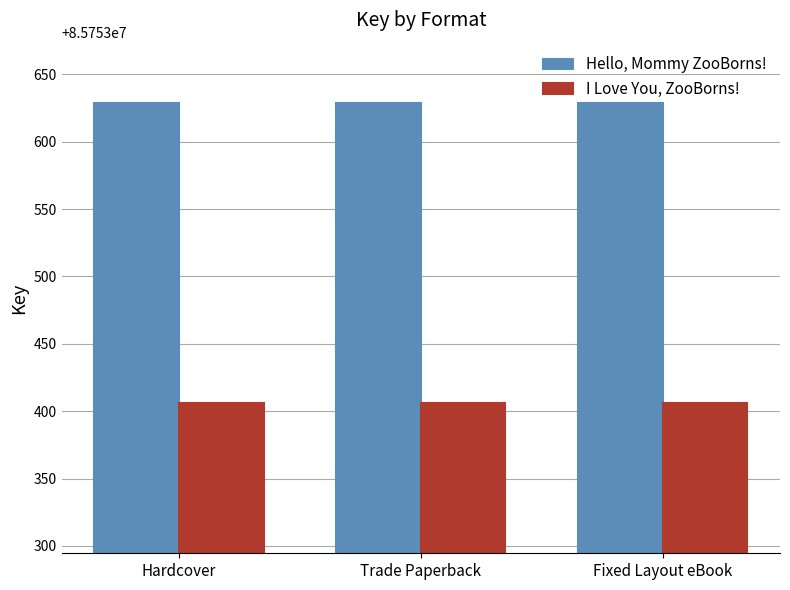

What is the total value across all series at Trade Paperback?

171507035